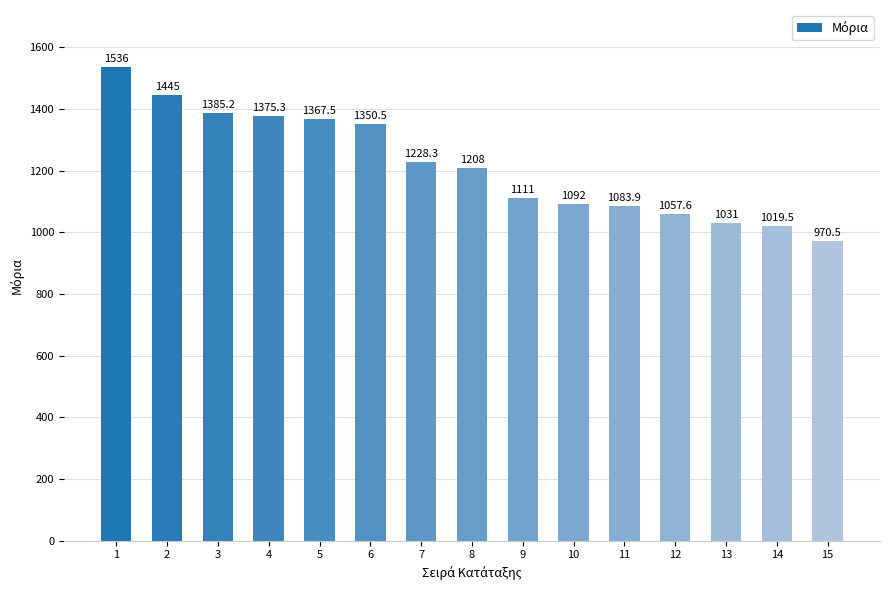

What is the sum of the values at 7 and 3?

2613.5